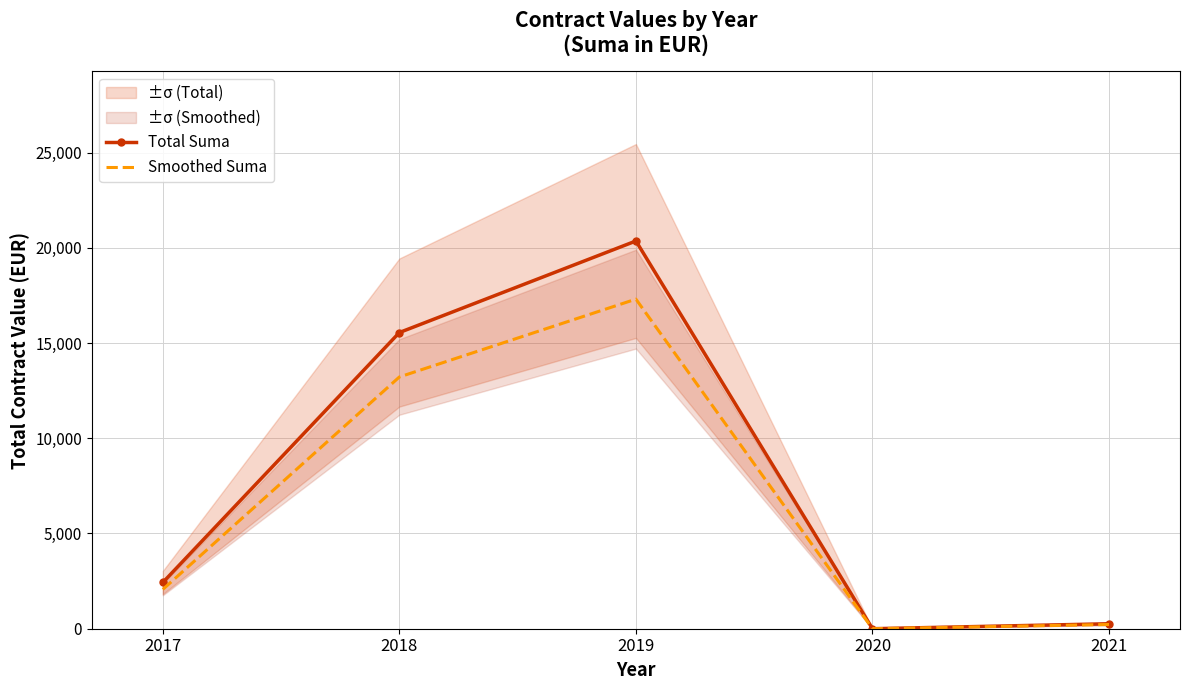

At 2019, list the series in order from smallest to largest.

Smoothed Suma, Total Suma